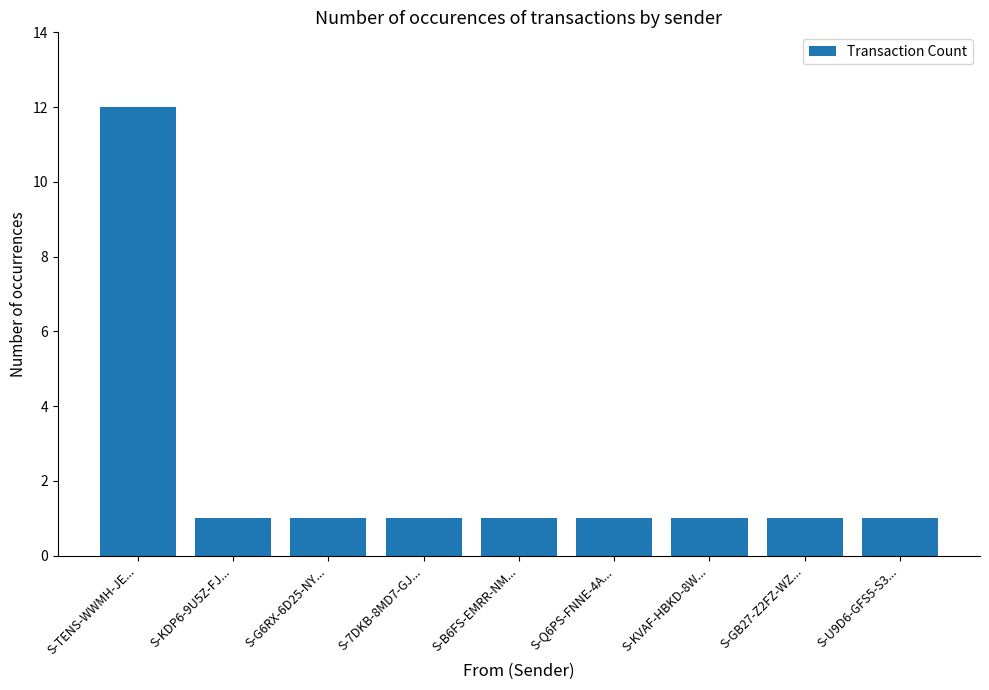

What is the smallest value displayed?

1